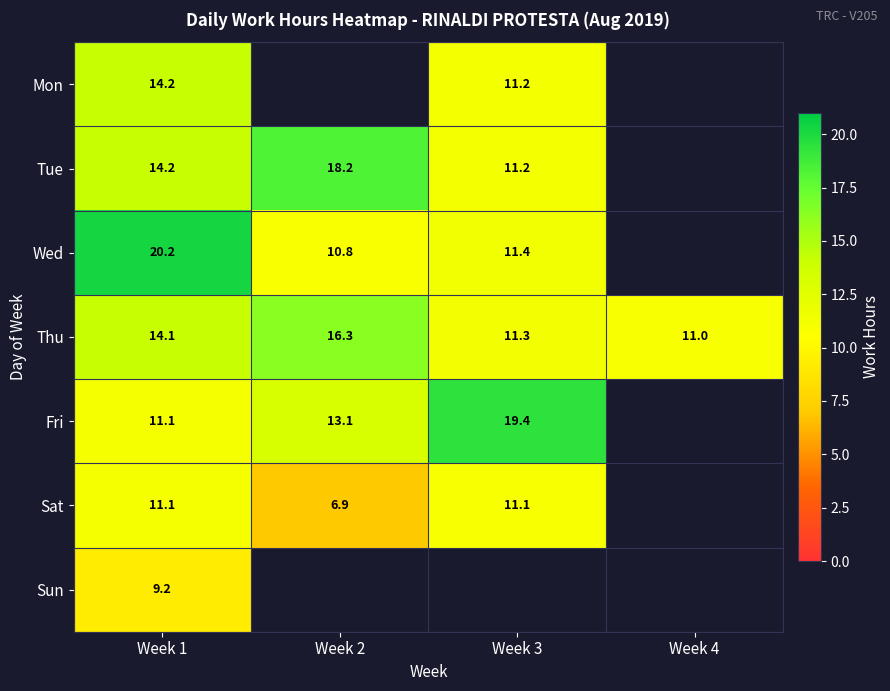

What is the difference between the maximum and second lowest values in the Thu series?

5.0